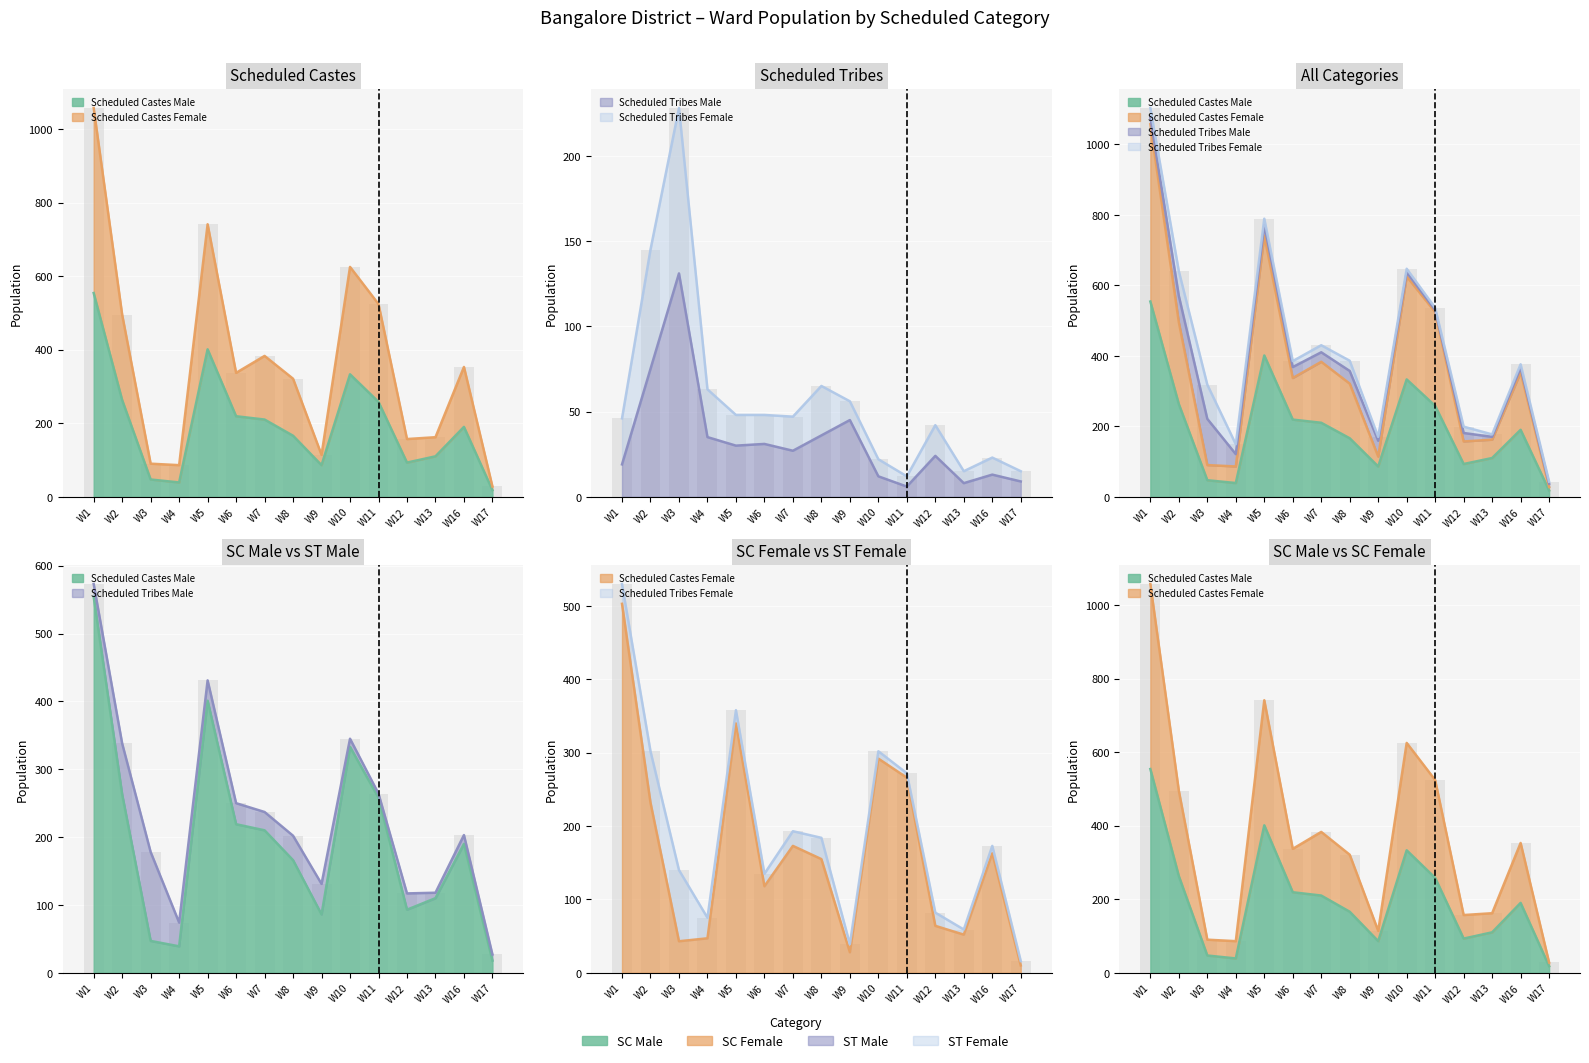

Is it true that Scheduled Tribes Male equals 109 at W2?

False